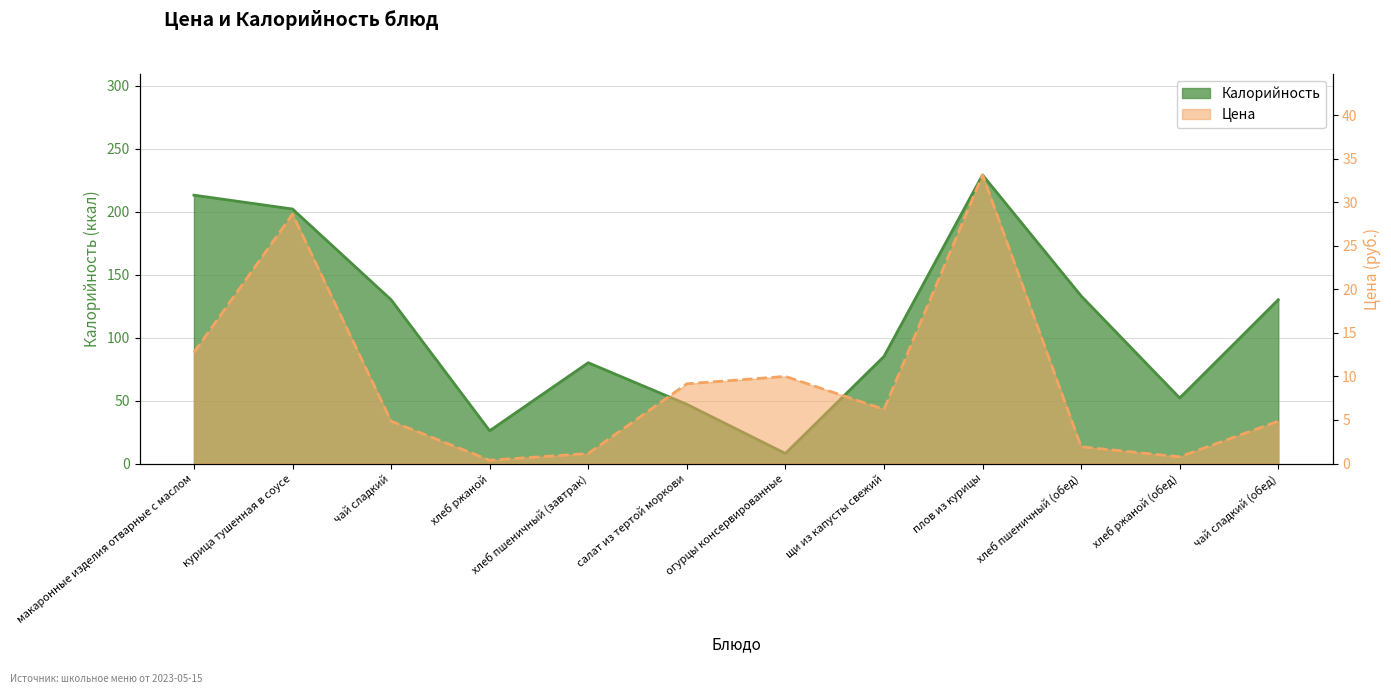

Which category has the highest value in the Цена series?

плов из курицы